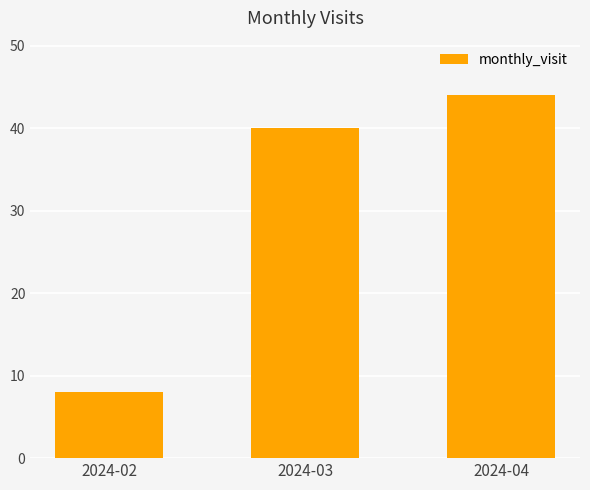

Reading right to left, extract all data points from this chart.

2024-04=44	2024-03=40	2024-02=8